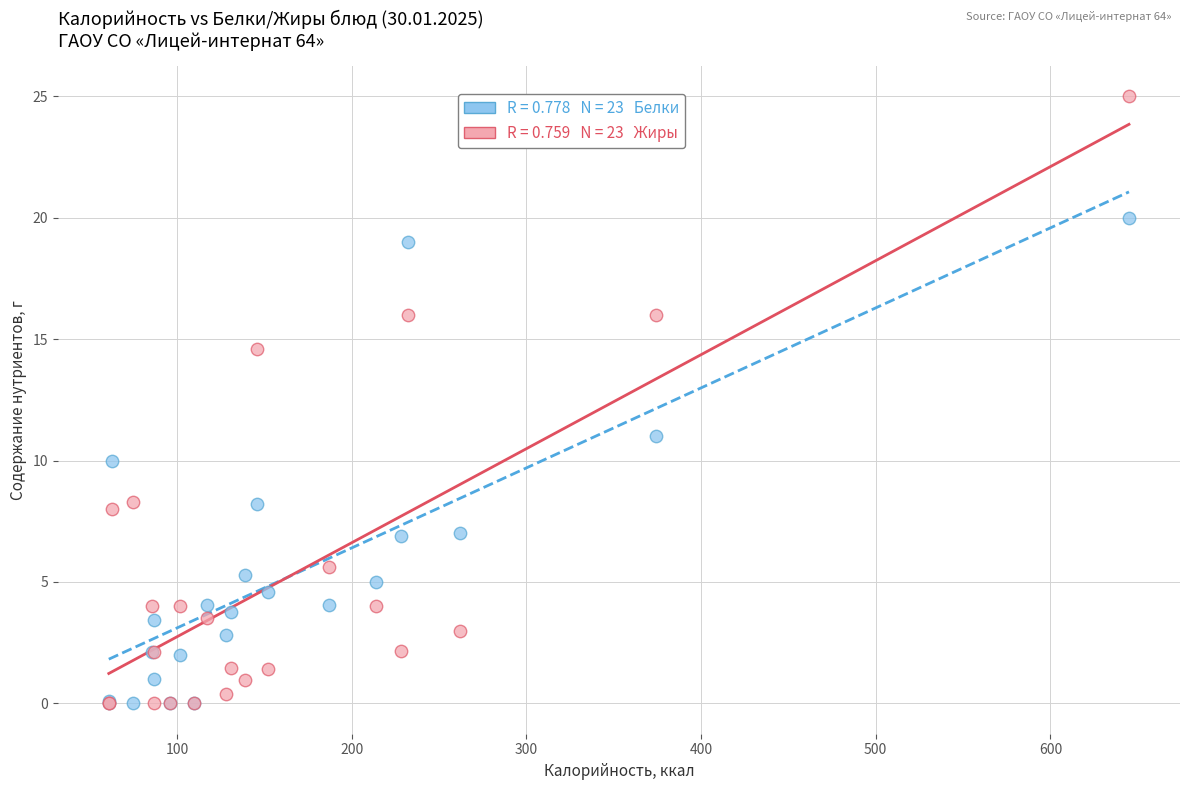

Across all series, what Y value is closest to 12?

11.0